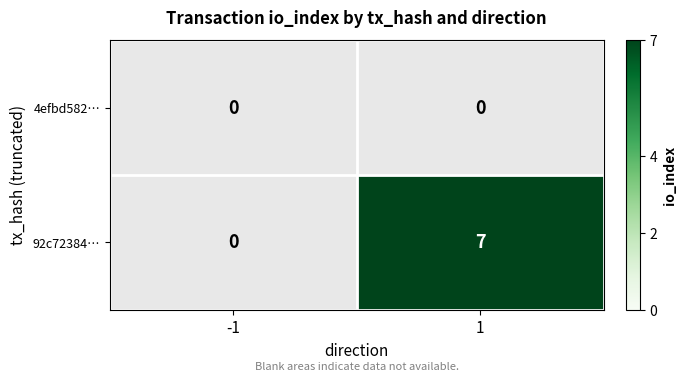

Rank the series by their average value, from highest to lowest.

92c72384…, 4efbd582…